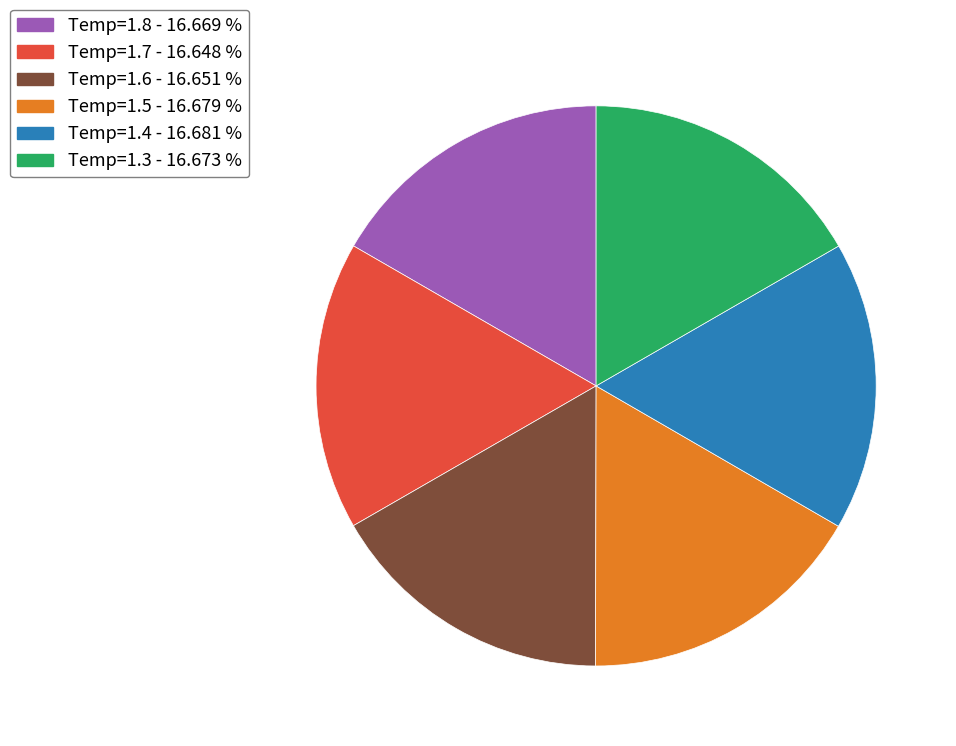

Does Temp=1.3 represent more than half of the total?

No